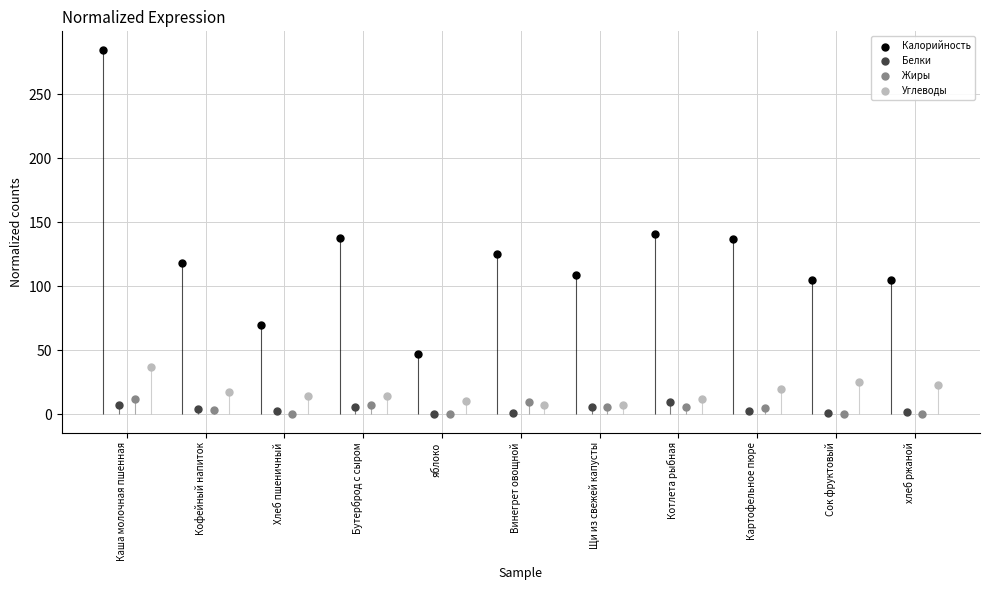

What is the total value across all series at Каша молочная пшенная?

341.2